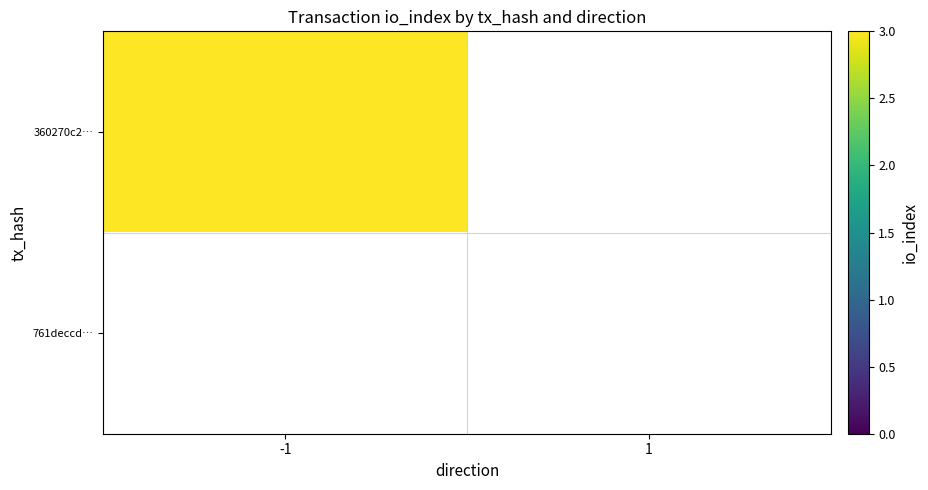

Which series has the largest range (max minus min)?

360270c254c1fce93ee53fb188dccf4fba6018d